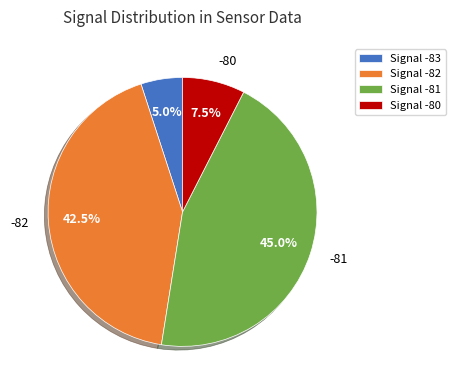

Between Signal -81 and Signal -83, which is larger?

Signal -81